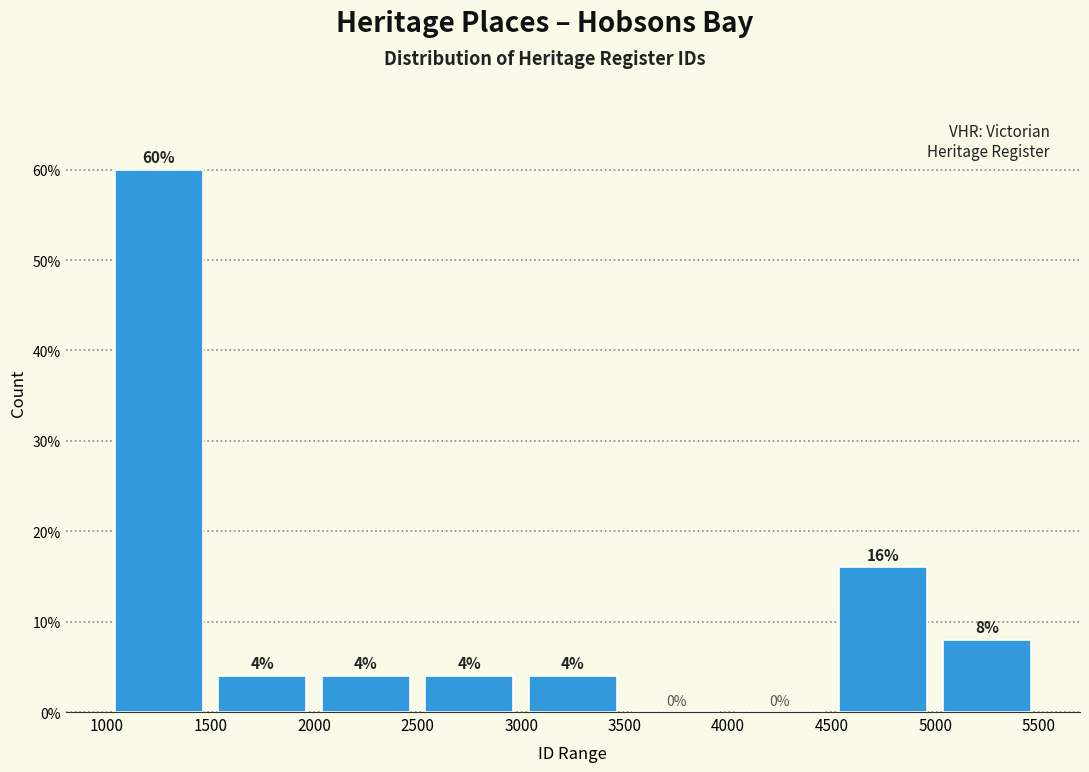

Reading left to right, transcribe this chart: for each bar, give the range it covers on the x-axis and its height.

1000 to 1500: 60
1500 to 2000: 4
2000 to 2500: 4
2500 to 3000: 4
3000 to 3500: 4
3500 to 4000: 0
4000 to 4500: 0
4500 to 5000: 16
5000 to 5500: 8